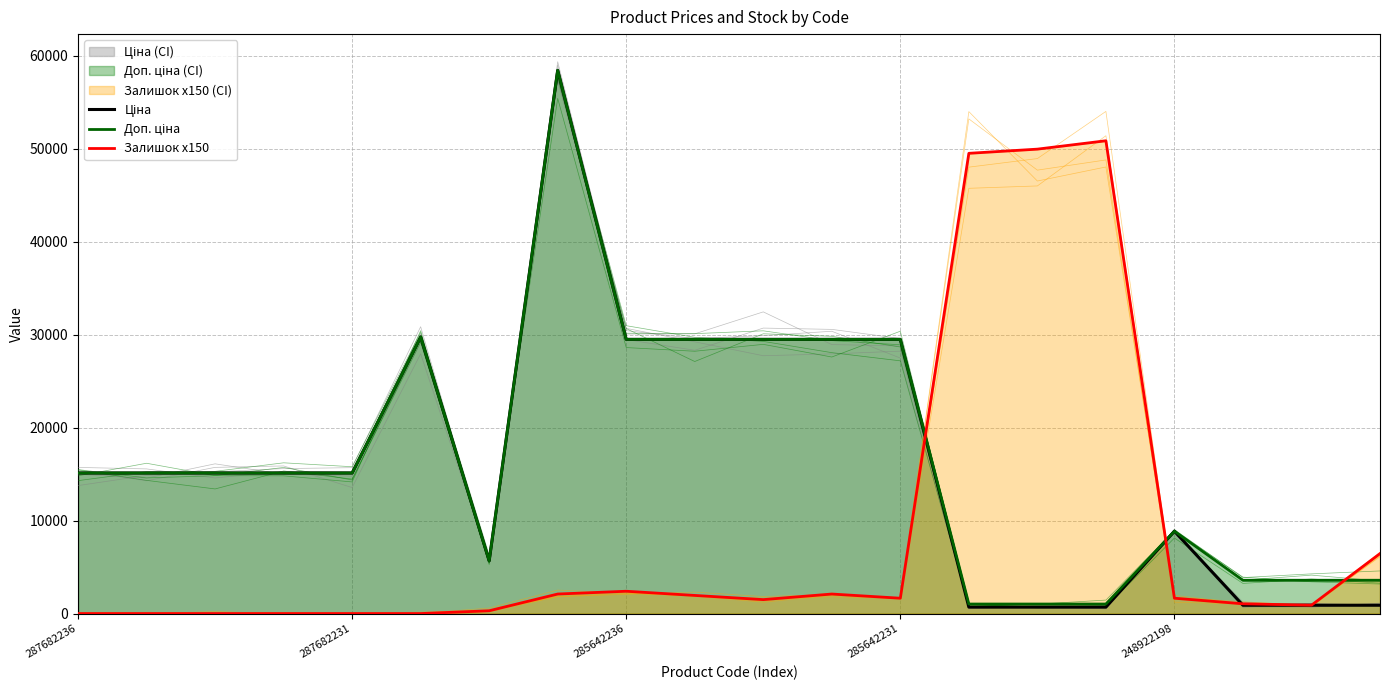

At which category does Ціна reach its first local valley?

6